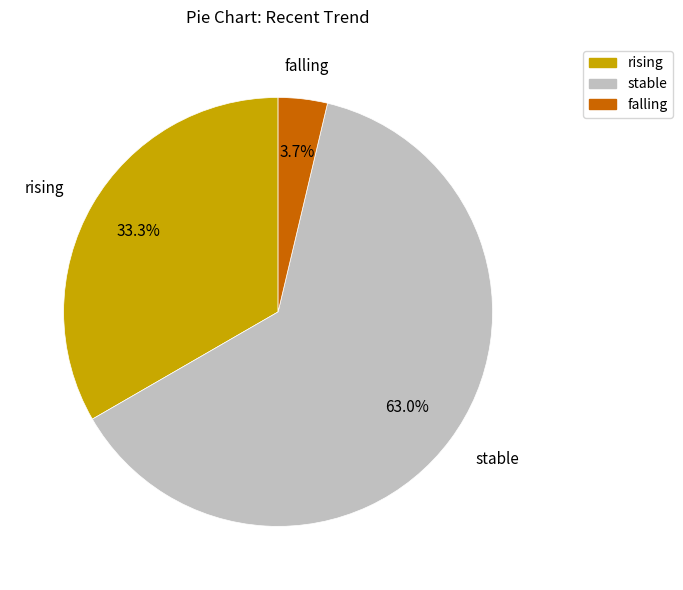

To the nearest percent, what percentage of the pie is stable?

63%